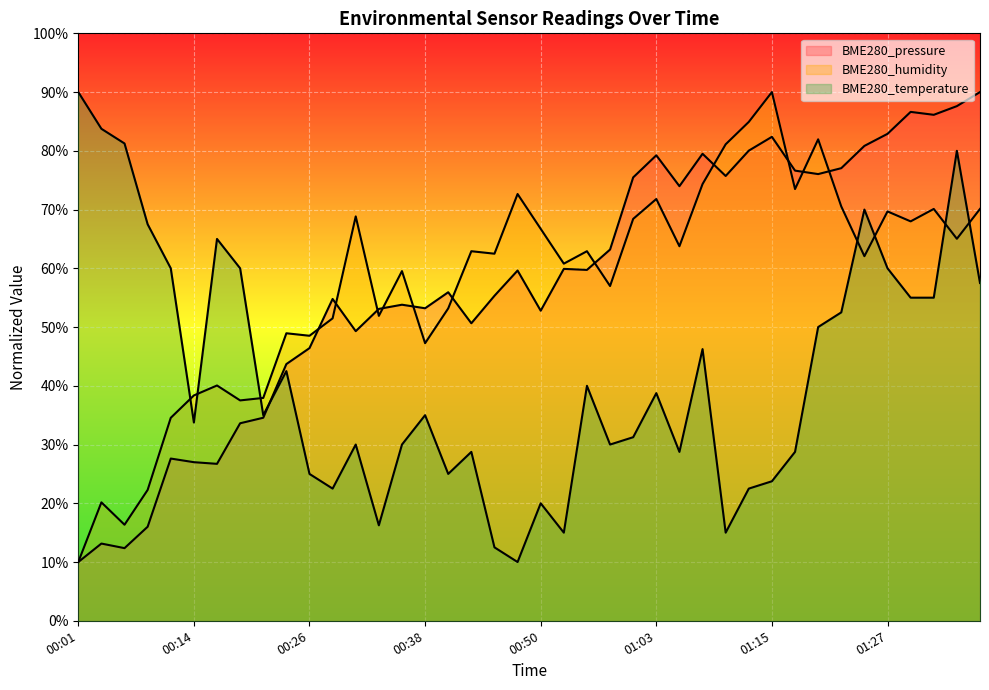

What is the spread (max minus min) of values at 00:50?

46.7